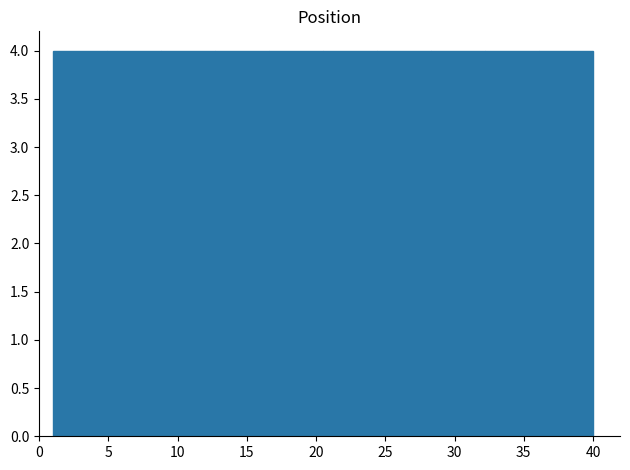

Reading left to right, list every bar in this chart as the range it spans on the x-axis followed by its height. Neither the bar edges nor the heights are printed on the chart, so give them approximately, as read against the axes.

1.0 to 4.9: 4
4.9 to 8.8: 4
8.8 to 12.7: 4
12.7 to 16.6: 4
16.6 to 20.5: 4
20.5 to 24.4: 4
24.4 to 28.3: 4
28.3 to 32.2: 4
32.2 to 36.1: 4
36.1 to 40.0: 4